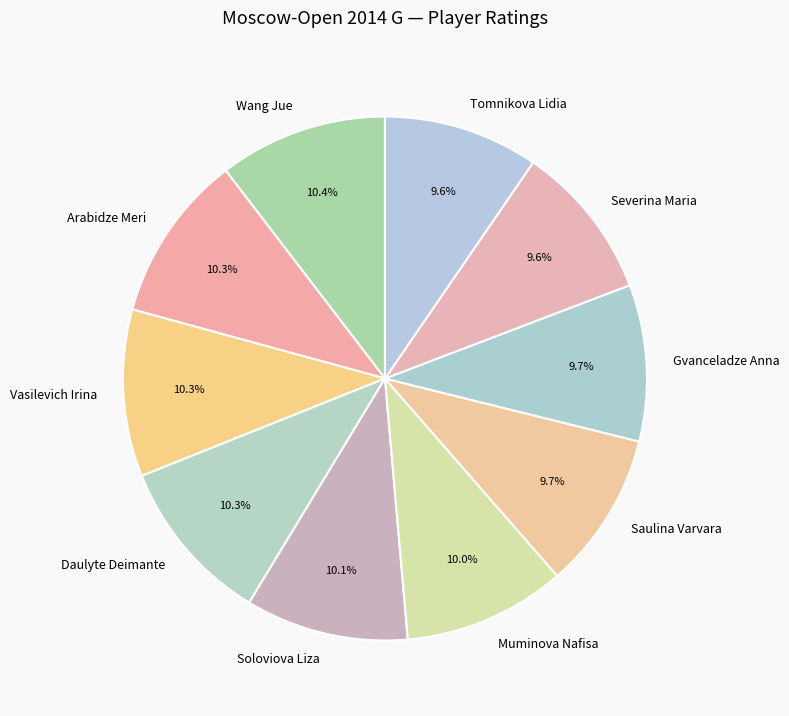

What is the ratio of the value at Saulina Varvara to the value at Severina Maria?

1.0